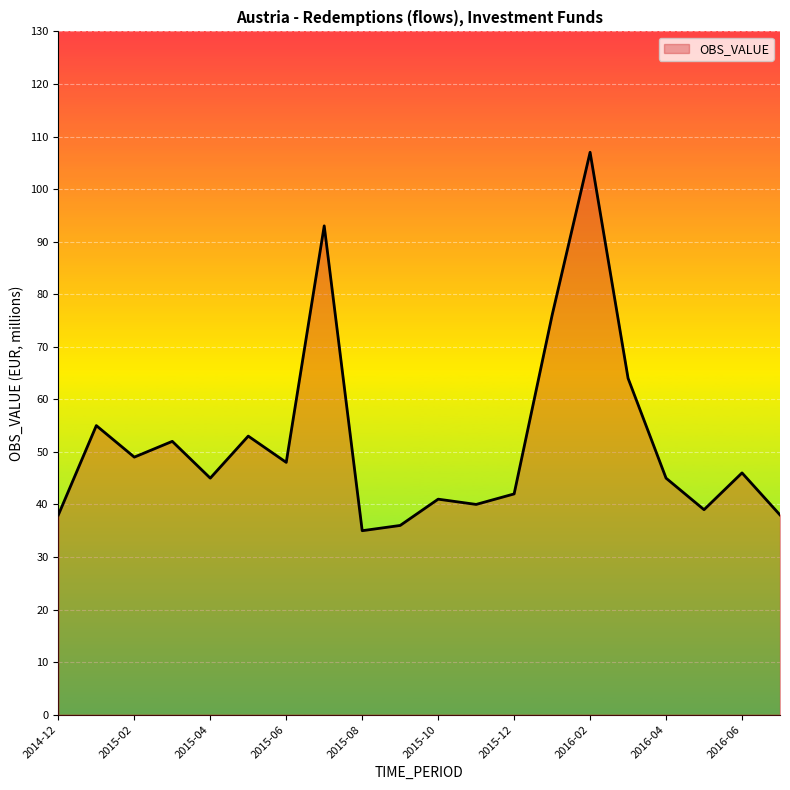

How many categories are shown in the chart?

20